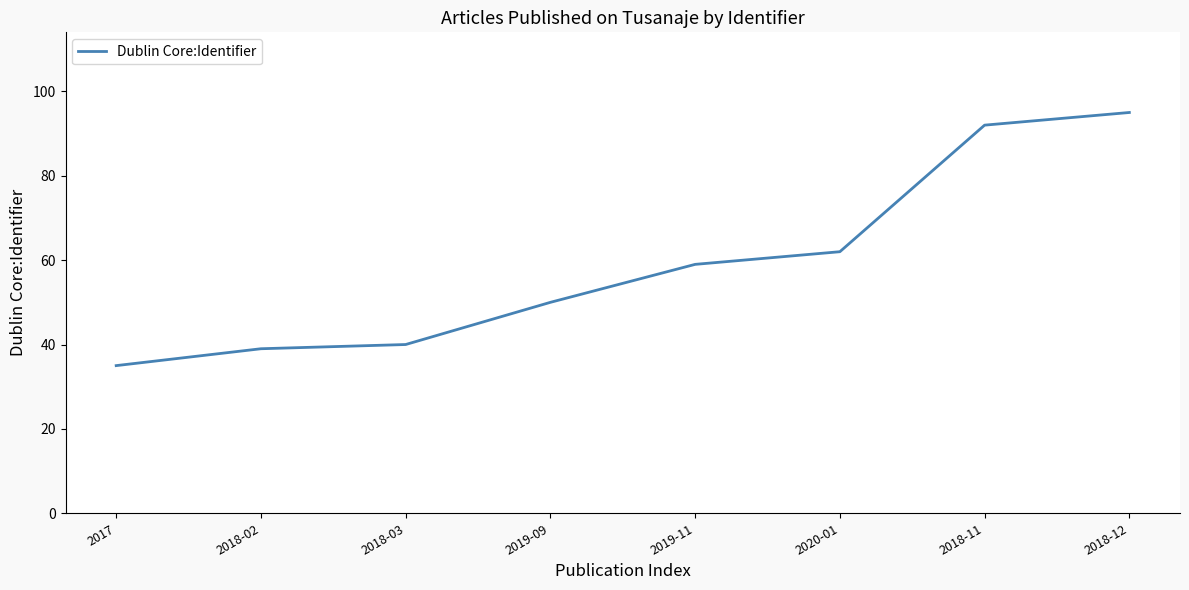

List the labels in order of value, smallest first.

2017, 2018-02, 2018-03, 2019-09, 2019-11, 2020-01, 2018-11, 2018-12